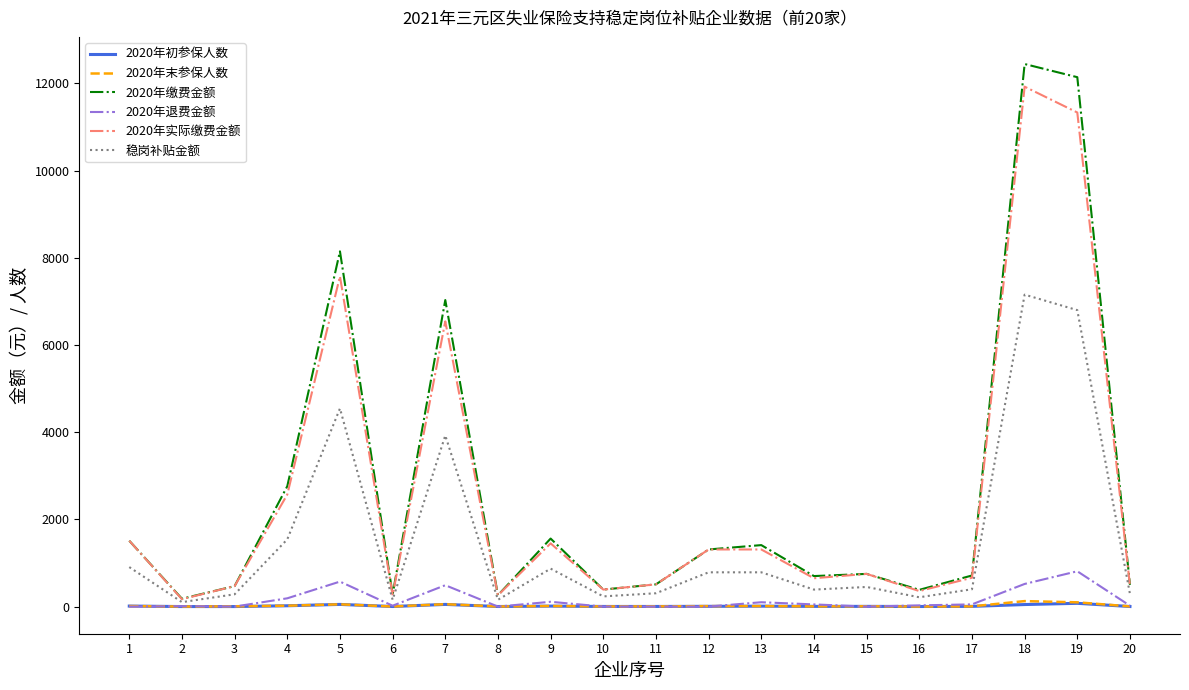

Which label corresponds to the largest value in the chart?

18